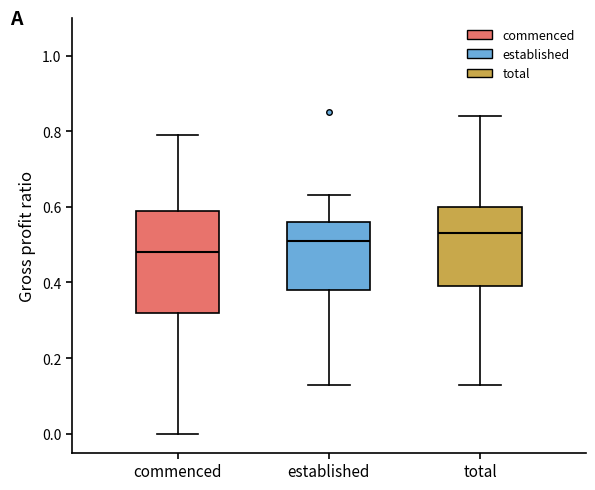

Comparing the boxes themselves (not the whiskers), which one is the tallest?

commenced